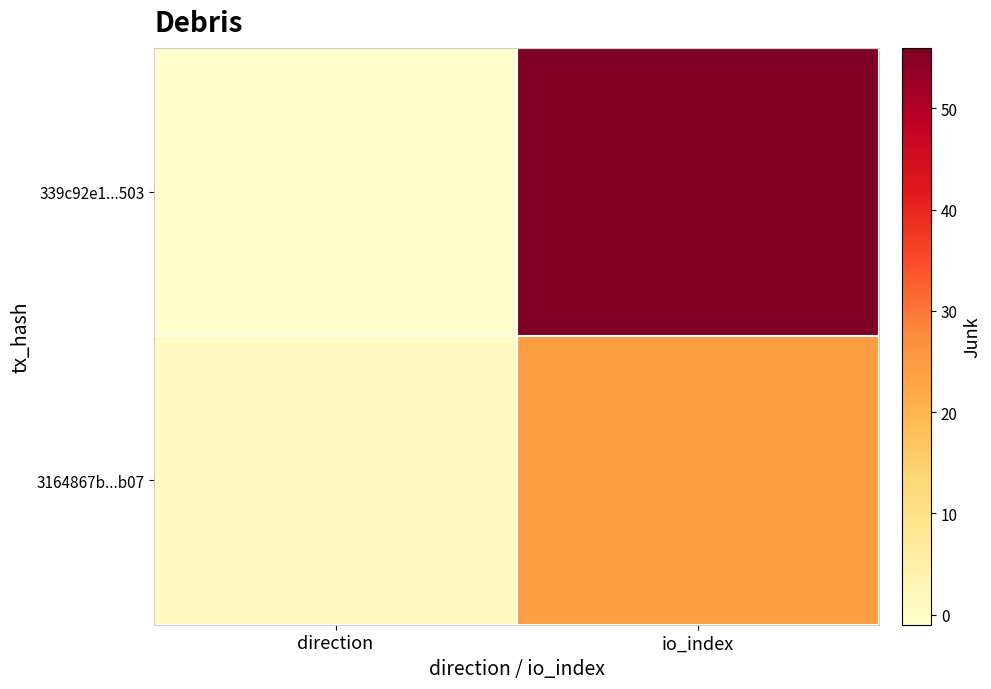

How many series are shown in this chart?

2